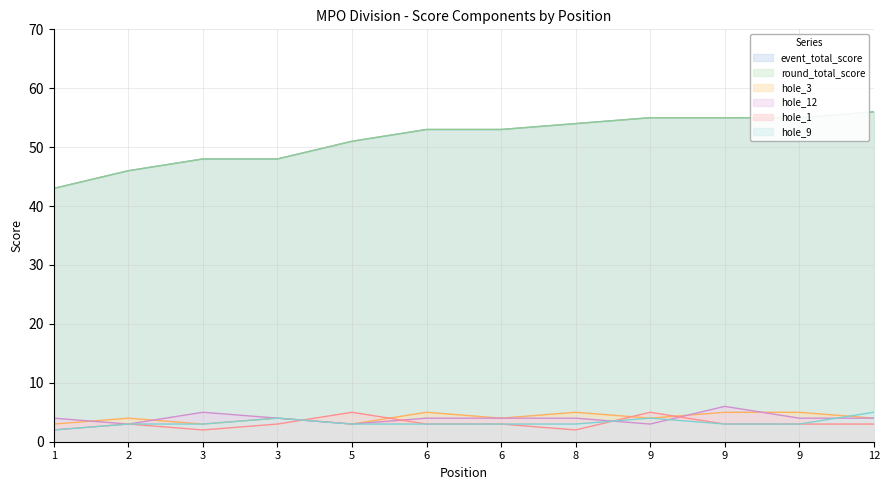

Reading right to left, transcribe all the data shown in this chart.

event_total_score: 56	55	55	55	54	53	53	51	48	48	46	43
round_total_score: 56	55	55	55	54	53	53	51	48	48	46	43
hole_3: 4	5	5	4	5	4	5	3	4	3	4	3
hole_12: 4	4	6	3	4	4	4	3	4	5	3	4
hole_1: 3	3	3	5	2	3	3	5	3	2	3	2
hole_9: 5	3	3	4	3	3	3	3	4	3	3	2